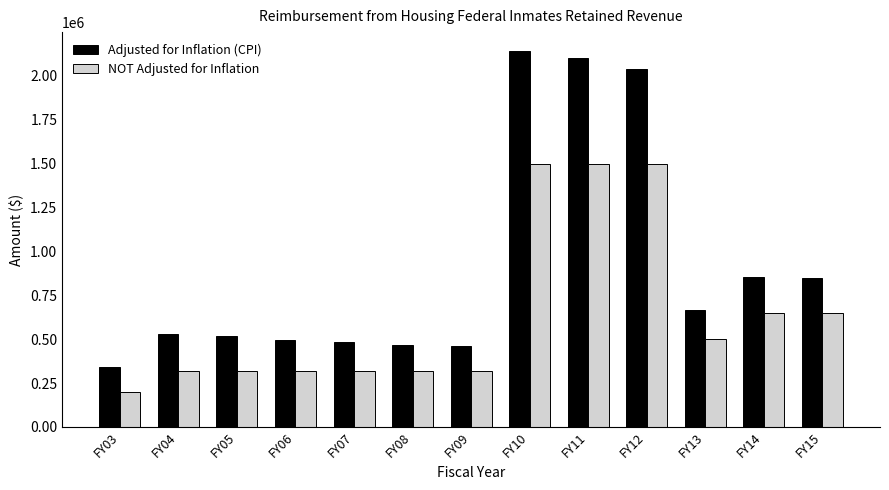

Between FY03 and FY14, which series saw the biggest shift?

Adjusted for Inflation (CPI)